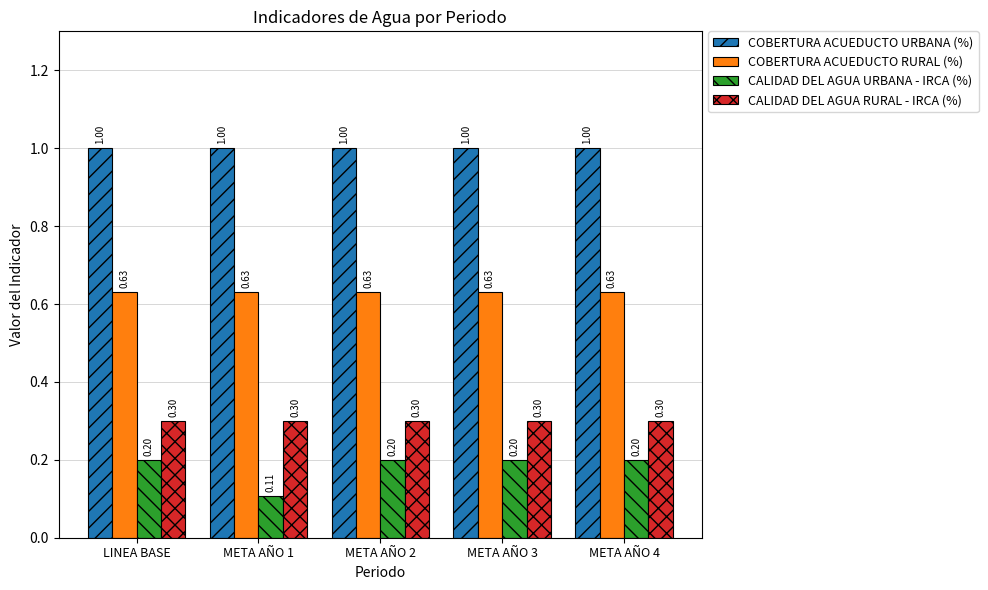

What is the spread (max minus min) of values at META AÑO 2?

0.8